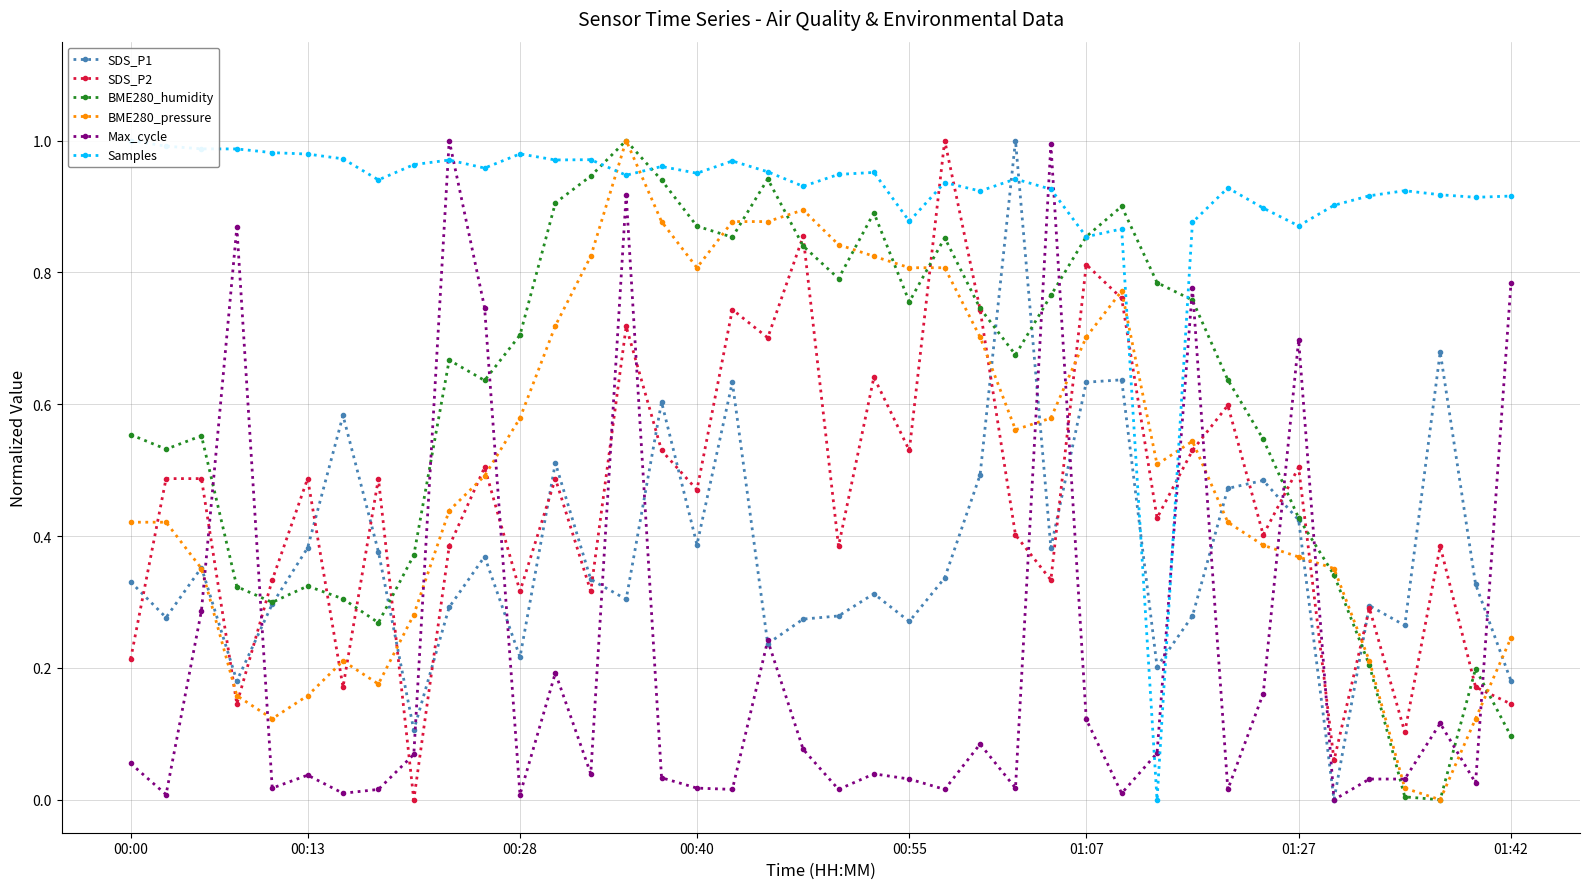

Which category has the highest value across all series?

25